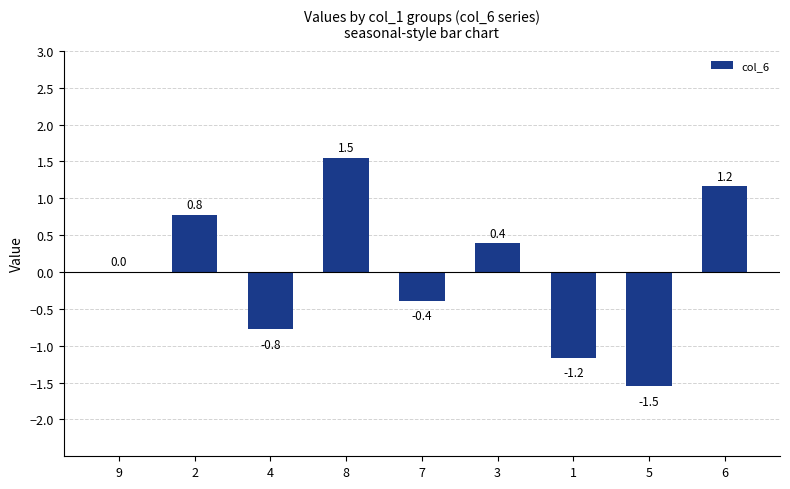

Are the bars grouped side by side (vs. stacked)?

No